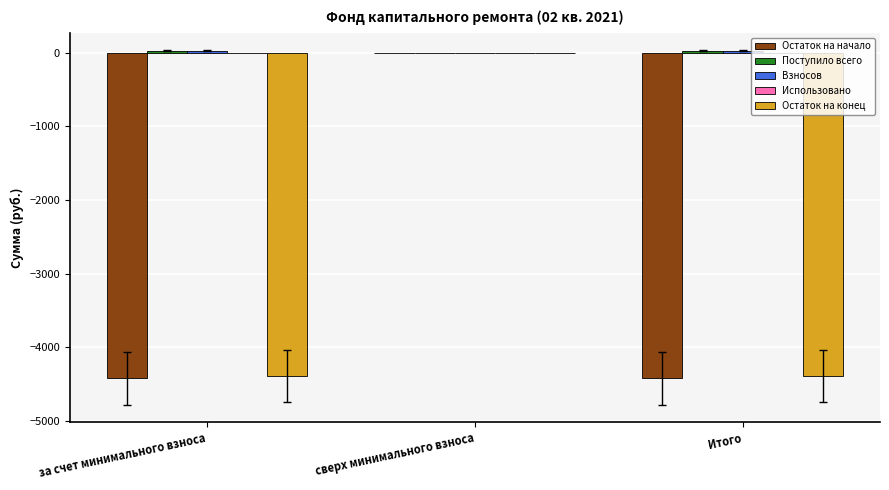

Between за счет минимального взноса and сверх минимального взноса, which series saw the biggest shift?

Остаток на начало